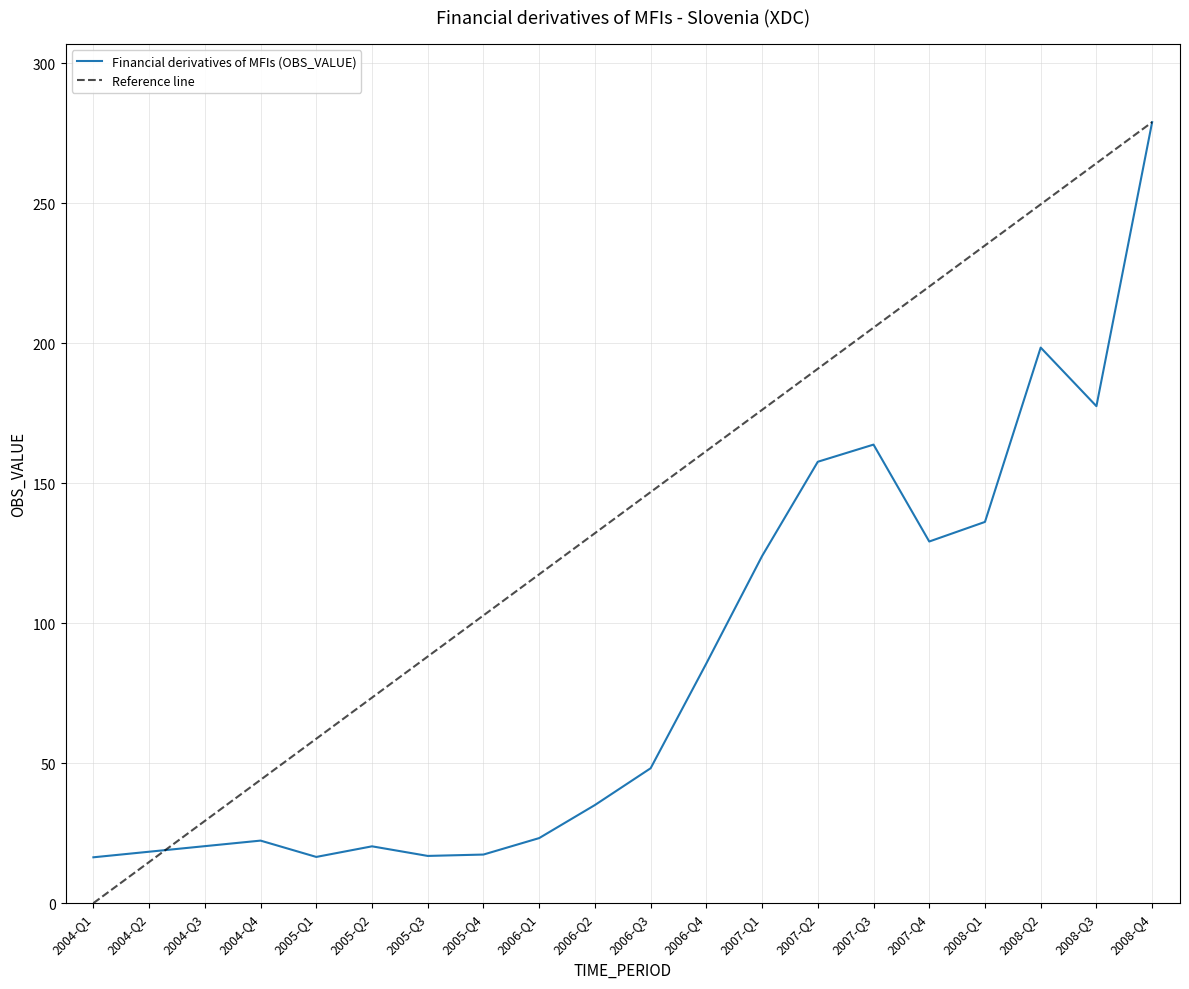

Rank the categories by value from highest to lowest.

2008-Q4, 2008-Q2, 2008-Q3, 2007-Q3, 2007-Q2, 2008-Q1, 2007-Q4, 2007-Q1, 2006-Q4, 2006-Q3, 2006-Q2, 2006-Q1, 2004-Q4, 2004-Q3, 2005-Q2, 2004-Q2, 2005-Q4, 2005-Q3, 2005-Q1, 2004-Q1